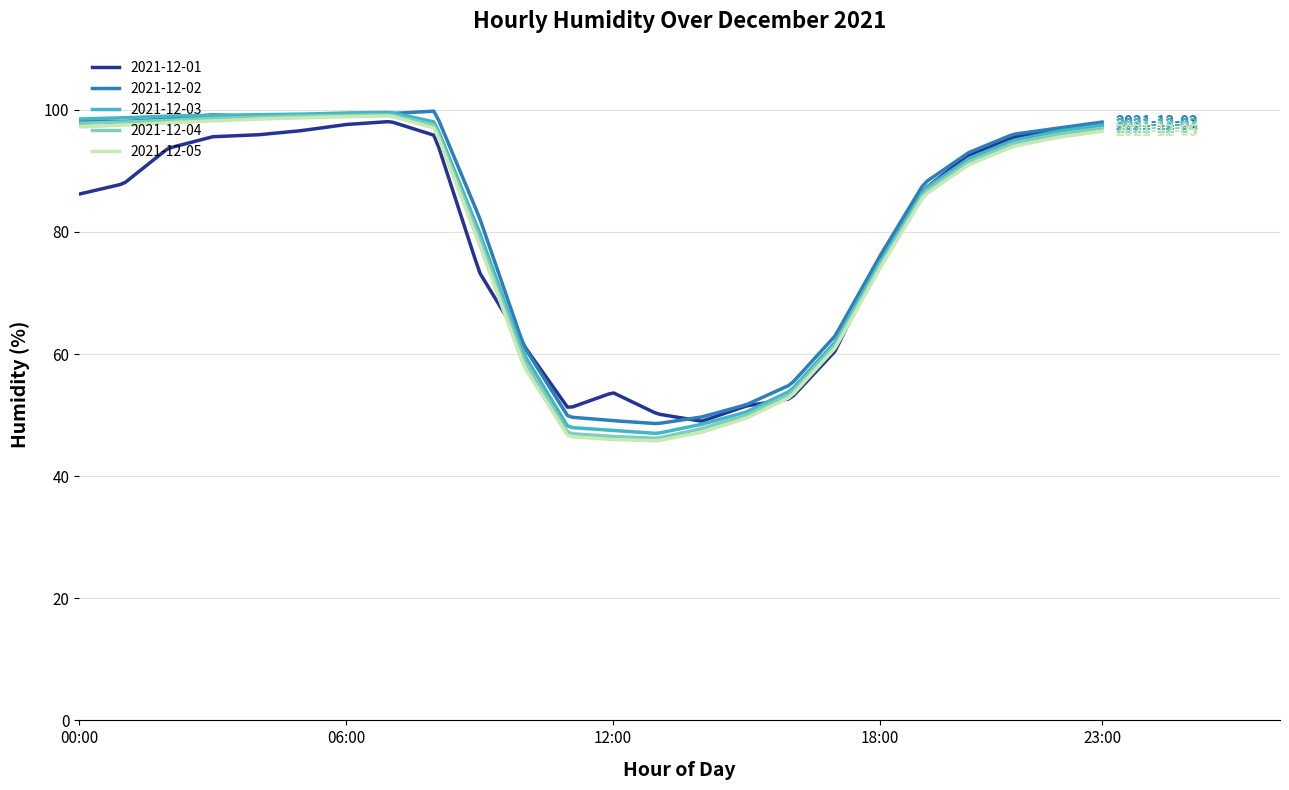

At how many categories does at least one series exceed 74?

127